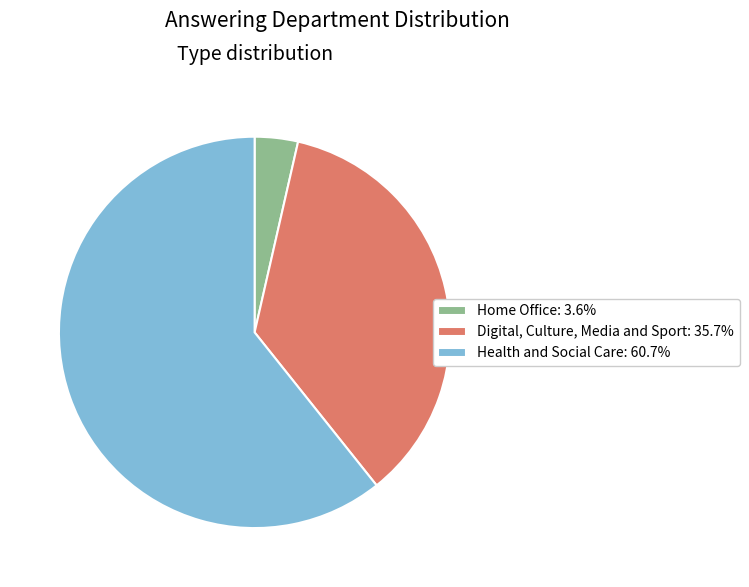

Which category has the biggest portion of the pie?

Health and Social Care